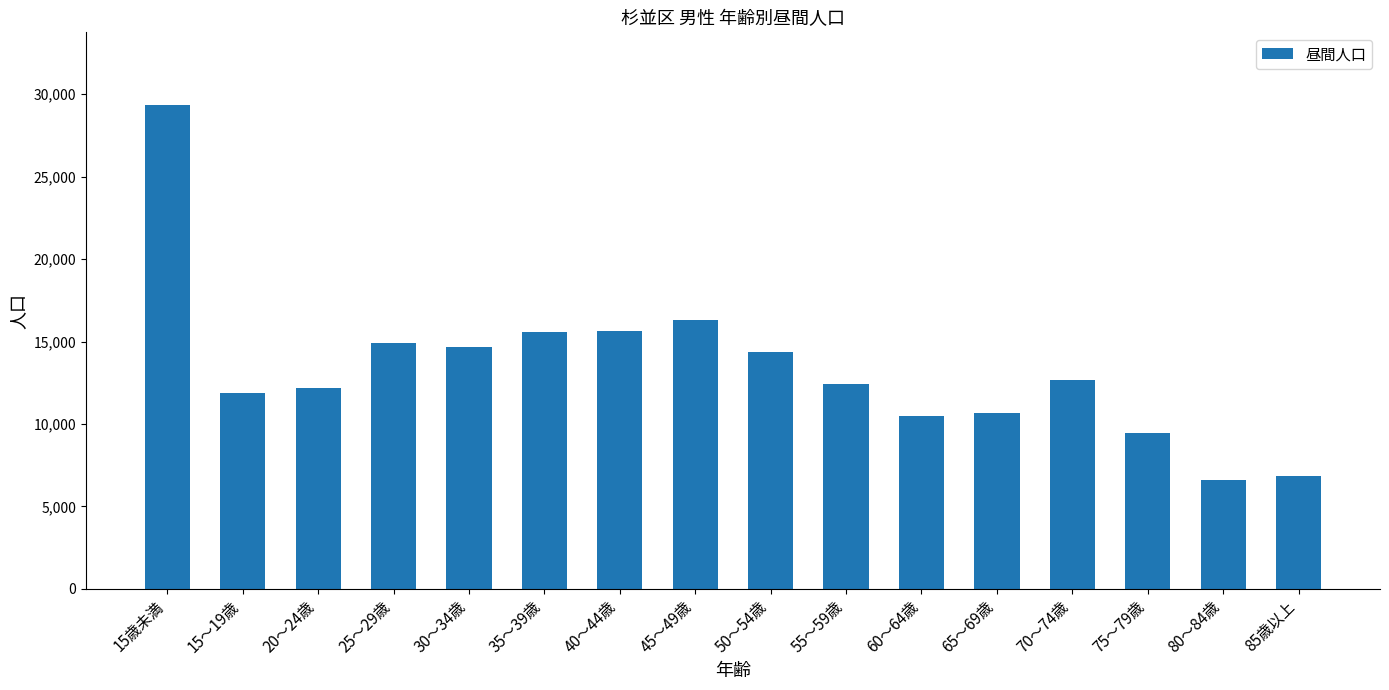

What is the value of the 6th bar from the left?

15577